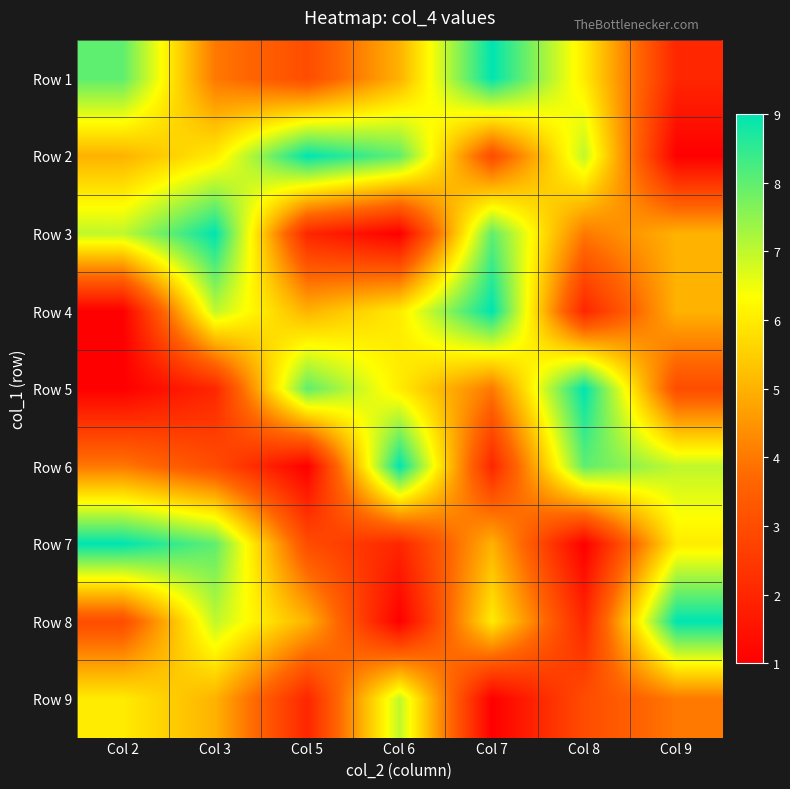

Reading left to right, transcribe all the data shown in this chart.

Row 1: Col 2=8	Col 3=4	Col 5=3	Col 6=5	Col 7=9	Col 8=6	Col 9=2
Row 2: Col 2=5	Col 3=6	Col 5=9	Col 6=8	Col 7=3	Col 8=7	Col 9=1
Row 3: Col 2=7	Col 3=9	Col 5=2	Col 6=1	Col 7=8	Col 8=4	Col 9=5
Row 4: Col 2=1	Col 3=7	Col 5=5	Col 6=6	Col 7=9	Col 8=2	Col 9=5
Row 5: Col 2=1	Col 3=2	Col 5=8	Col 6=6	Col 7=4	Col 8=9	Col 9=3
Row 6: Col 2=4	Col 3=3	Col 5=1	Col 6=9	Col 7=2	Col 8=8	Col 9=7
Row 7: Col 2=9	Col 3=8	Col 5=3	Col 6=2	Col 7=5	Col 8=1	Col 9=6
Row 8: Col 2=3	Col 3=7	Col 5=5	Col 6=1	Col 7=6	Col 8=2	Col 9=9
Row 9: Col 2=6	Col 3=5	Col 5=2	Col 6=7	Col 7=1	Col 8=3	Col 9=4